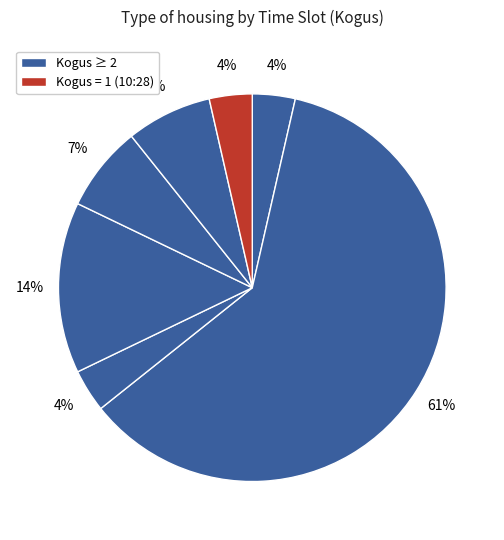

How many segments does this pie chart have?

7